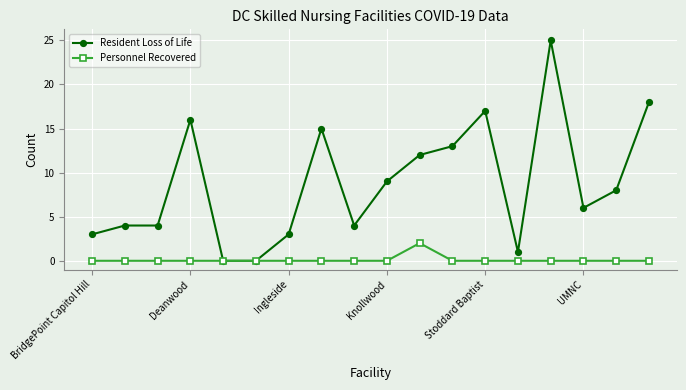

How many data points in Resident Loss of Life are less than 8?

9